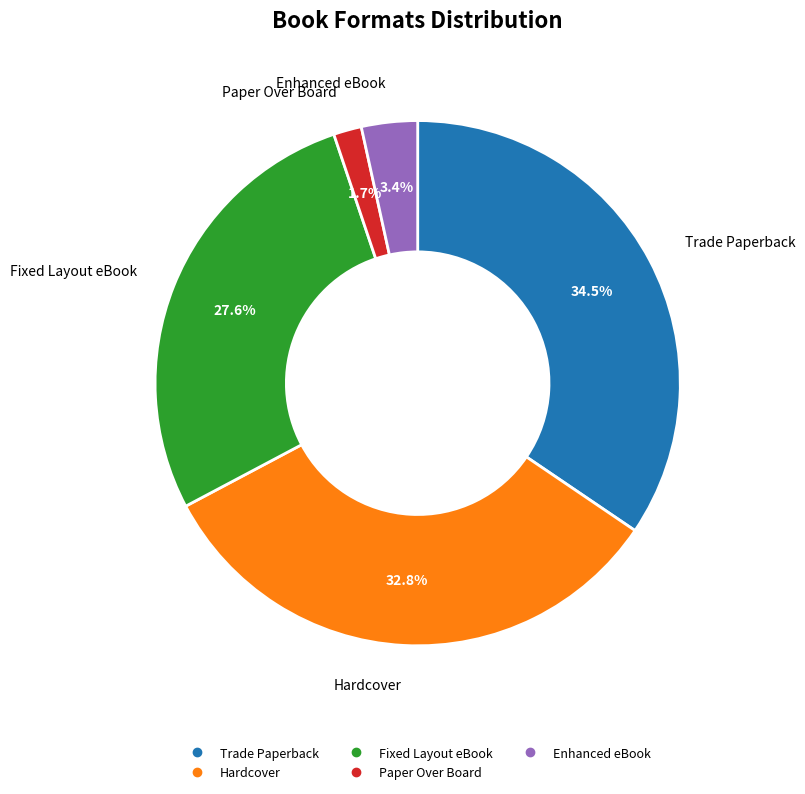

Between Trade Paperback and Enhanced eBook, which is larger?

Trade Paperback